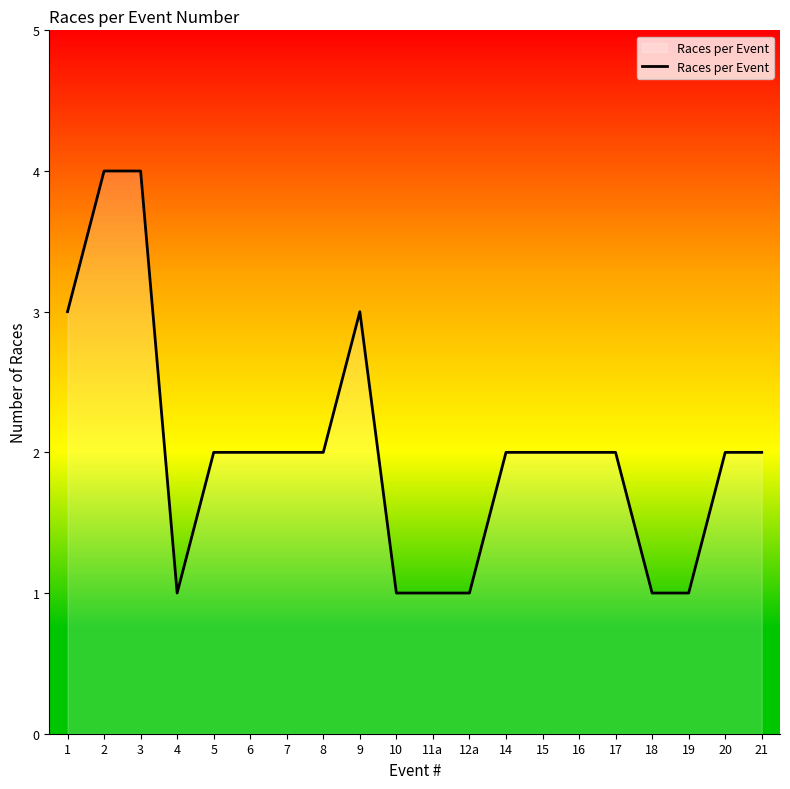

The chart shows a value of 3 at 9. True or false?

True